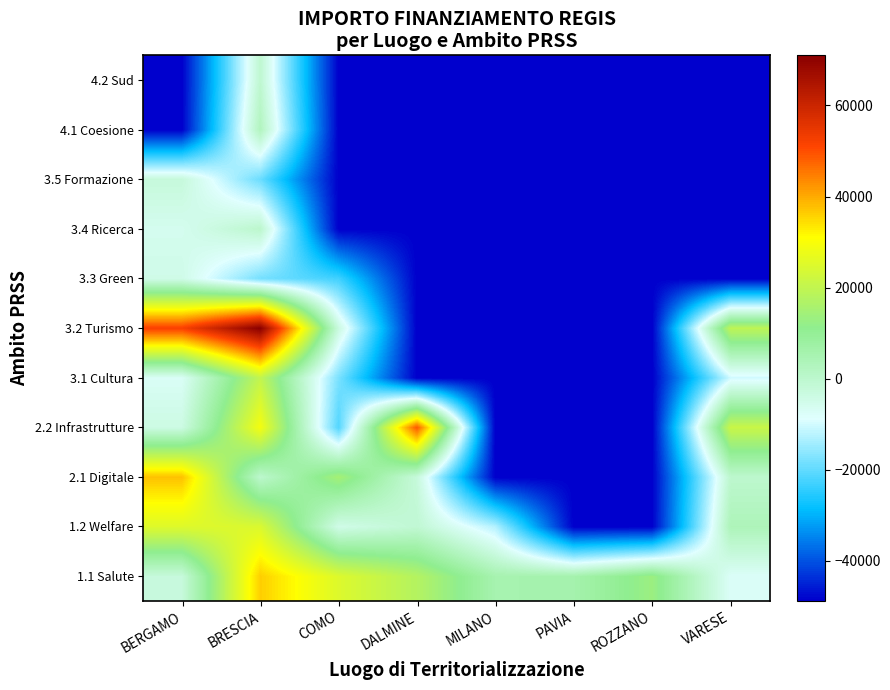

At which category is the sum across all series the highest?

BRESCIA